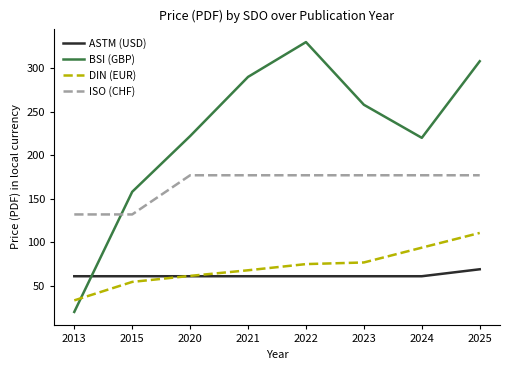

Which label corresponds to the smallest value in the chart?

2013